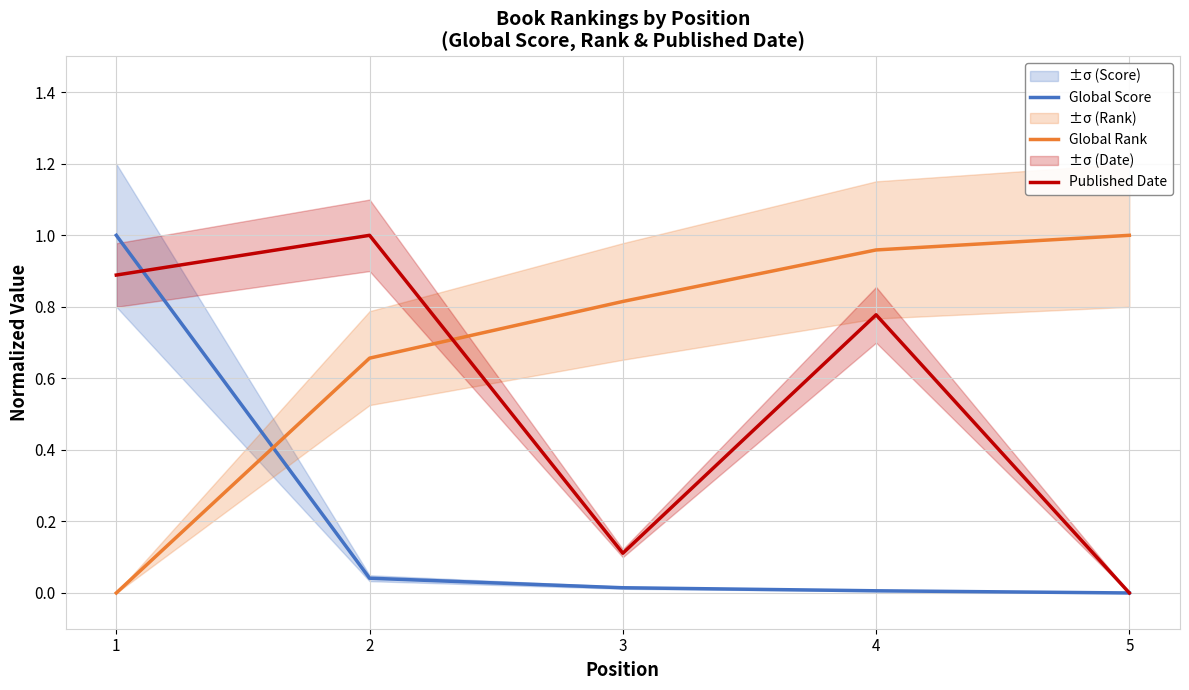

The Global Rank series shows 0.3 at 1. True or false?

False